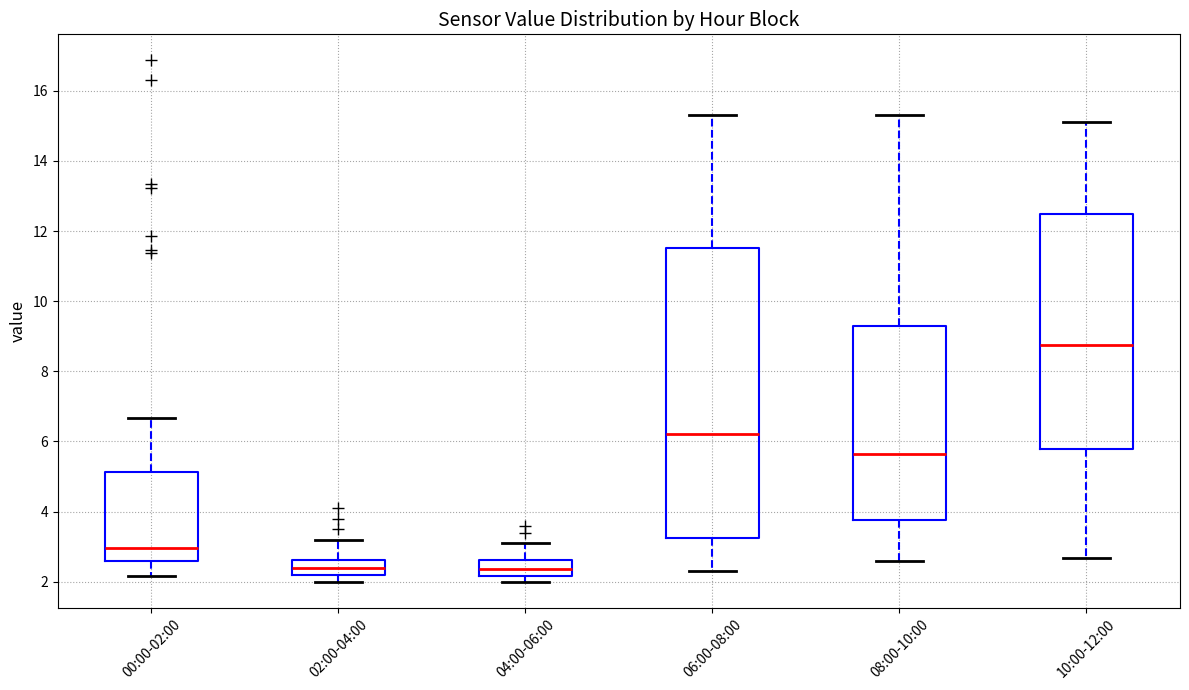

Reading left to right, read every box against the y-axis: the position of its median line, the range the box covers, and the ends of its whiskers. The values are not printed on the chart, so give them approximately, as read against the axis.

00:00-02:00: median 3.0, box 2.6 to 5.2, whiskers 2.2 to 6.6
02:00-04:00: median 2.4, box 2.2 to 2.6, whiskers 2.0 to 3.2
04:00-06:00: median 2.4, box 2.2 to 2.6, whiskers 2.0 to 3.2
06:00-08:00: median 6.2, box 3.2 to 11.6, whiskers 2.4 to 15.4
08:00-10:00: median 5.6, box 3.8 to 9.4, whiskers 2.6 to 15.4
10:00-12:00: median 8.8, box 5.8 to 12.4, whiskers 2.6 to 15.2